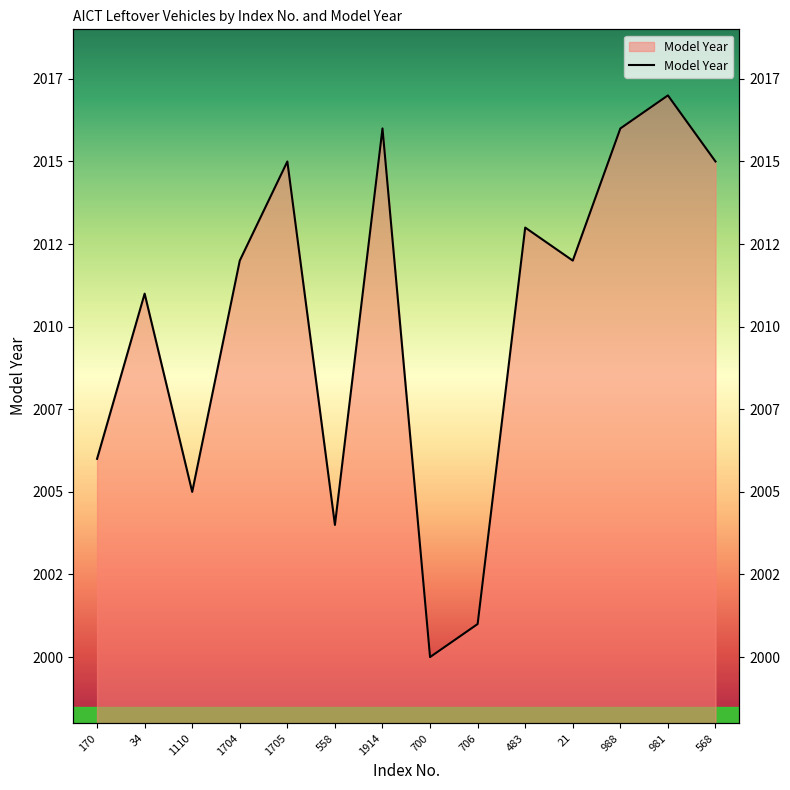

What is the difference between the second highest and minimum values?

16